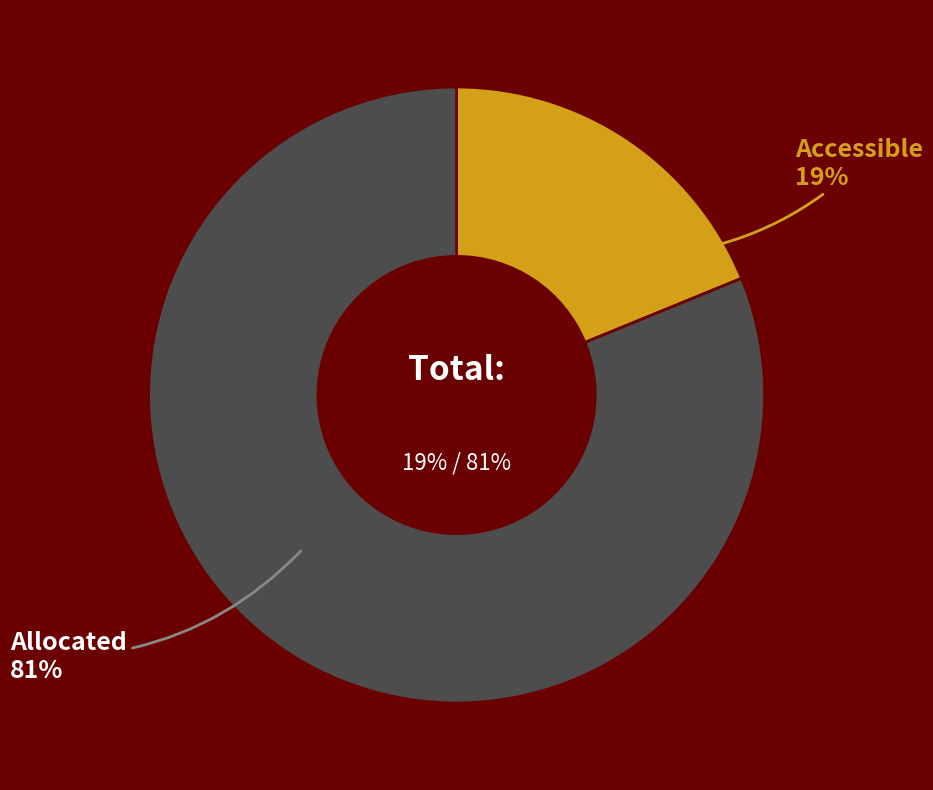

How many slices are in this pie chart?

2